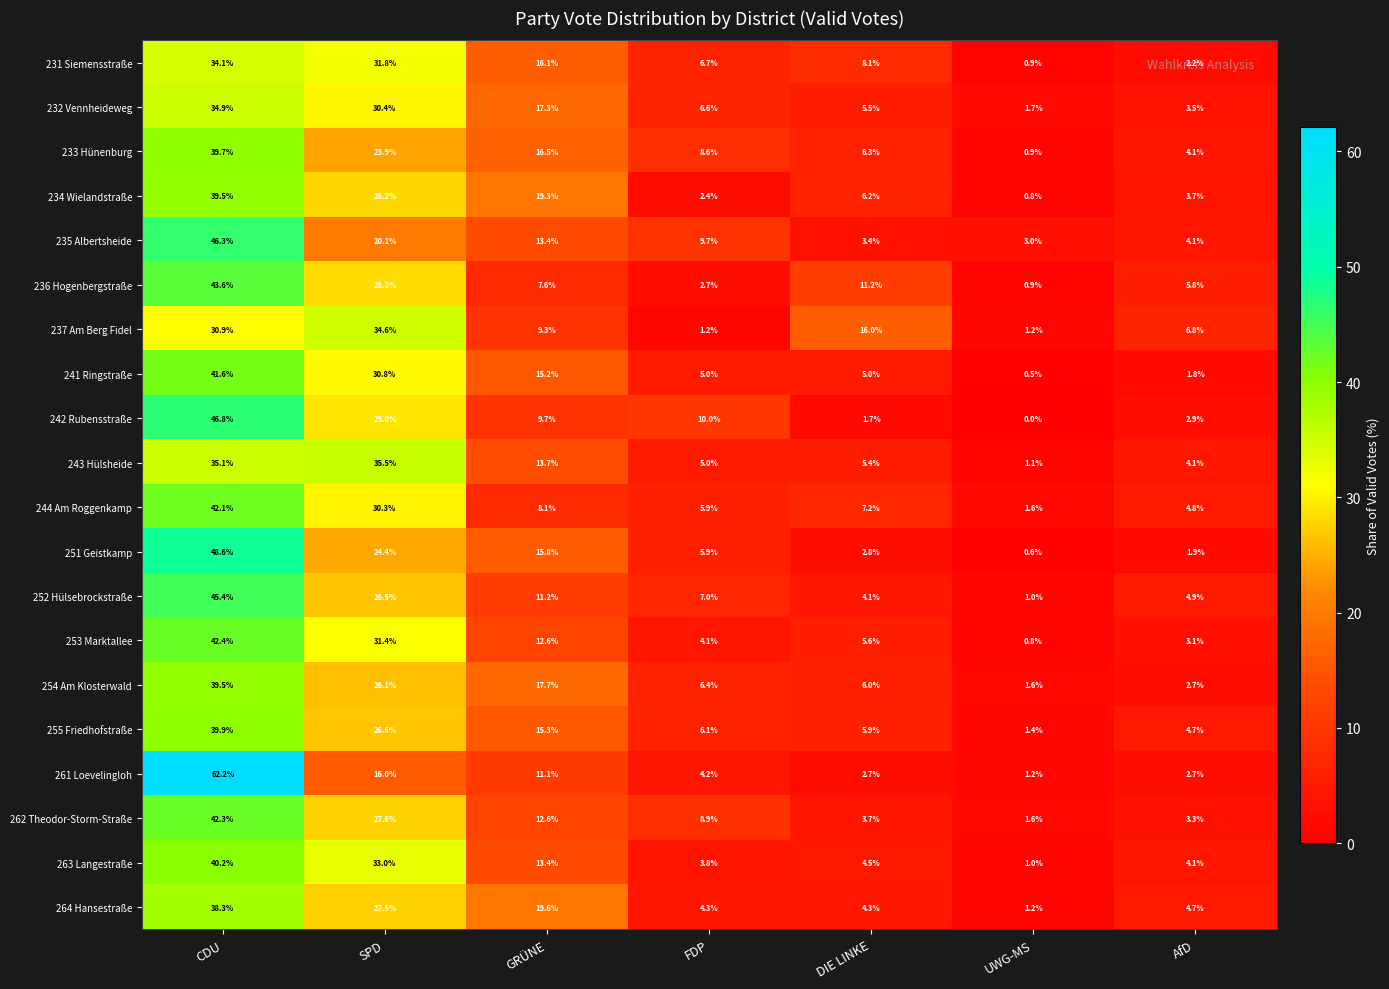

At which category is the sum across all series the highest?

CDU